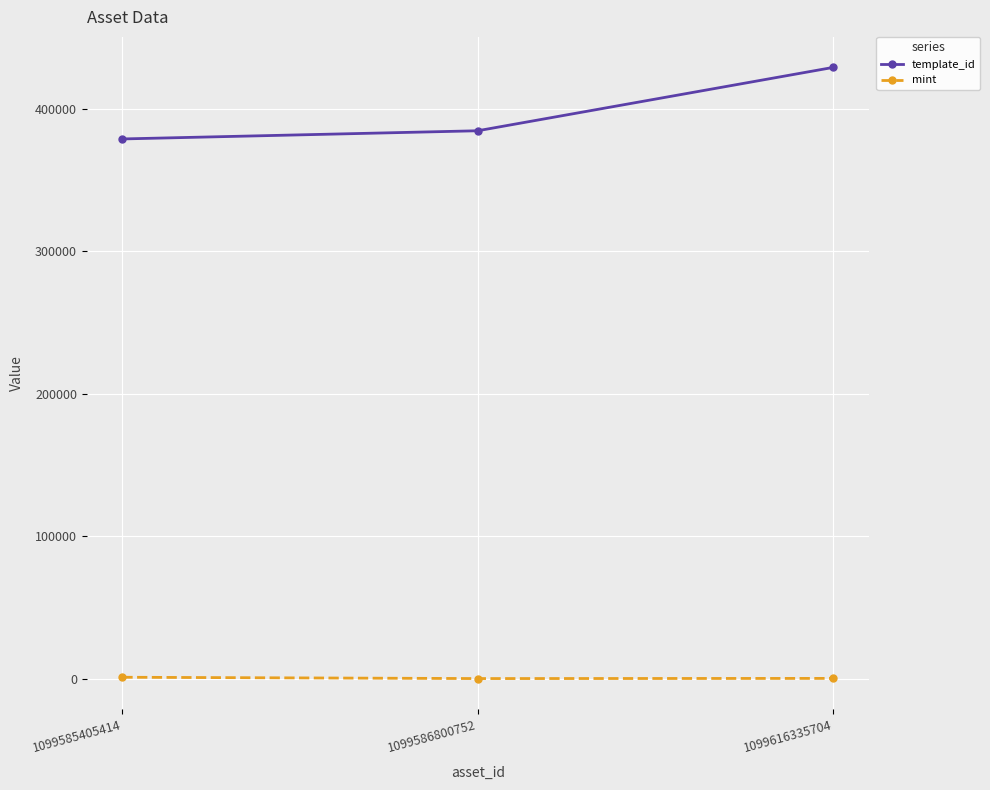

Is the value of template_id at 1099586800752 greater than the value of mint at 1099586800752?

Yes